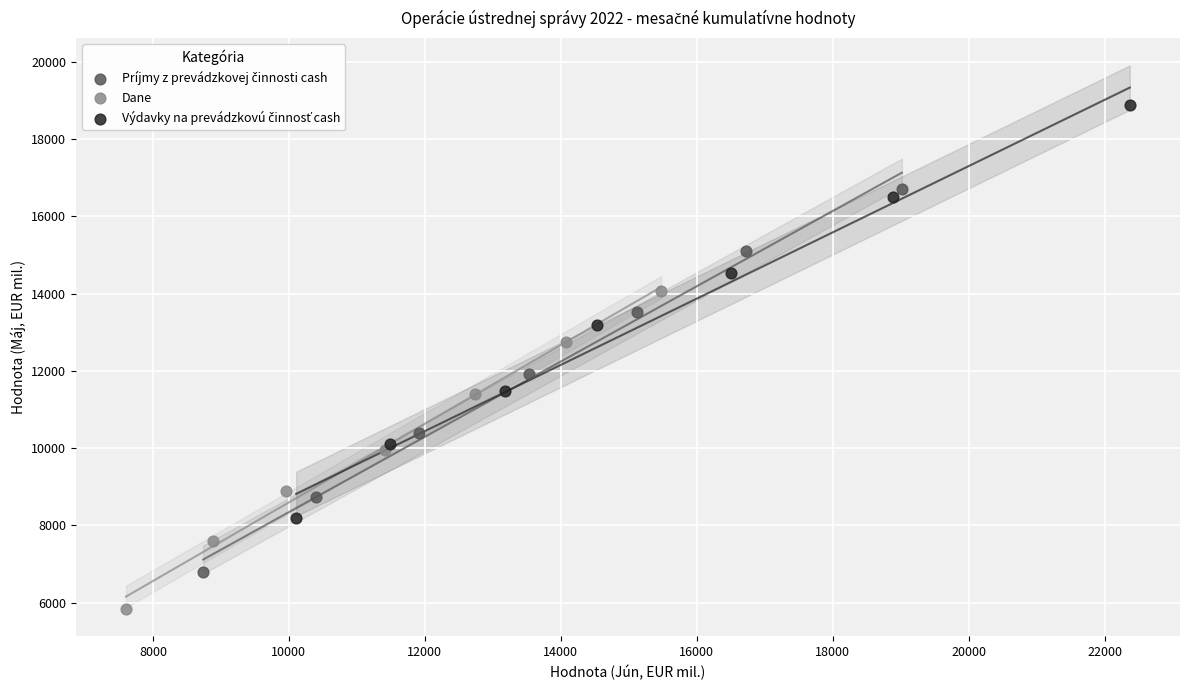

Which series contains the lowest Y value?

Dane